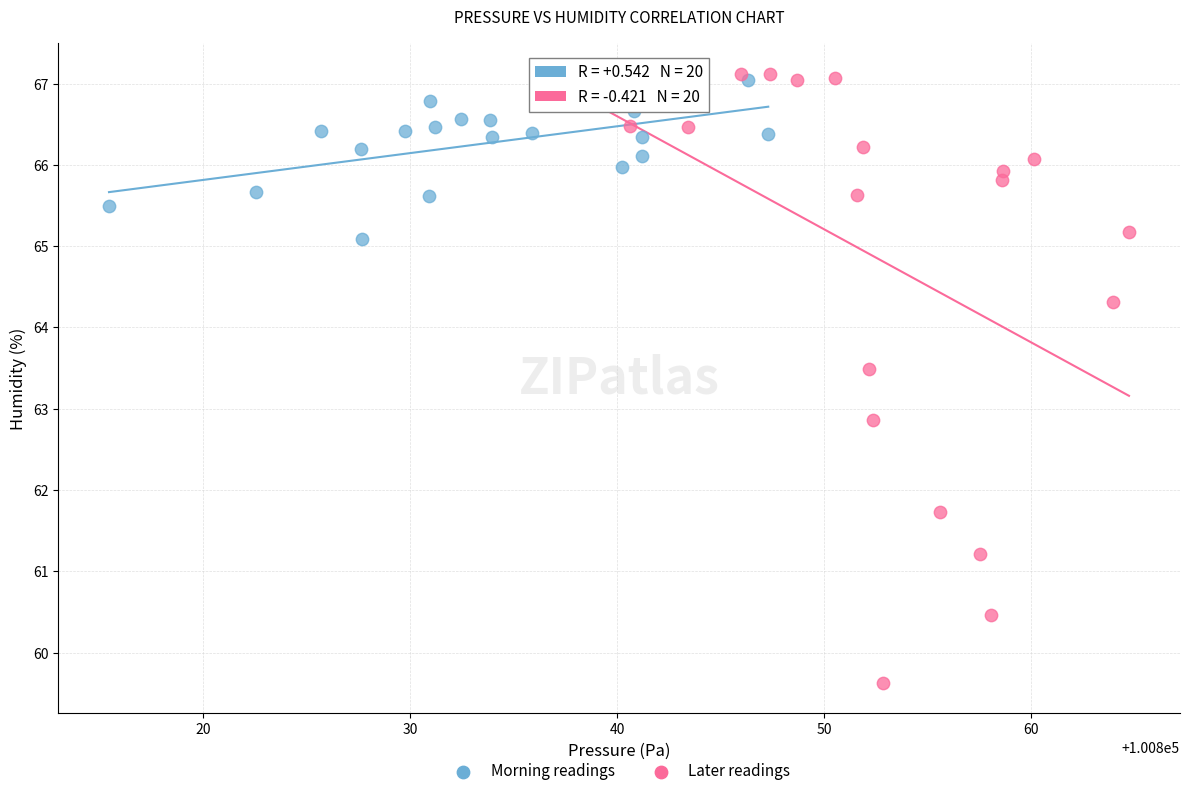

Which series has the widest spread of Y values?

Later readings